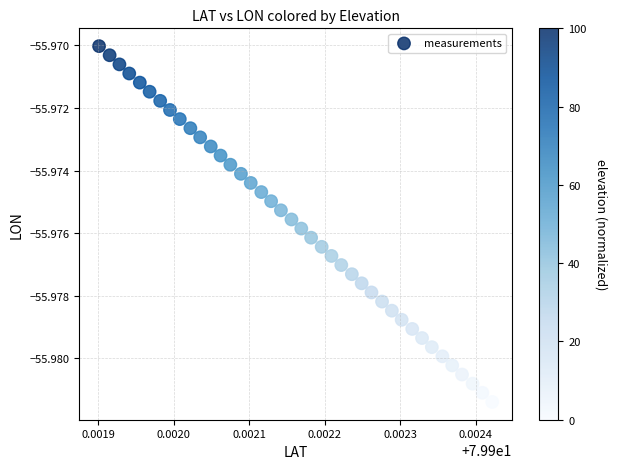

Count the number of points in this scatter plot.

40